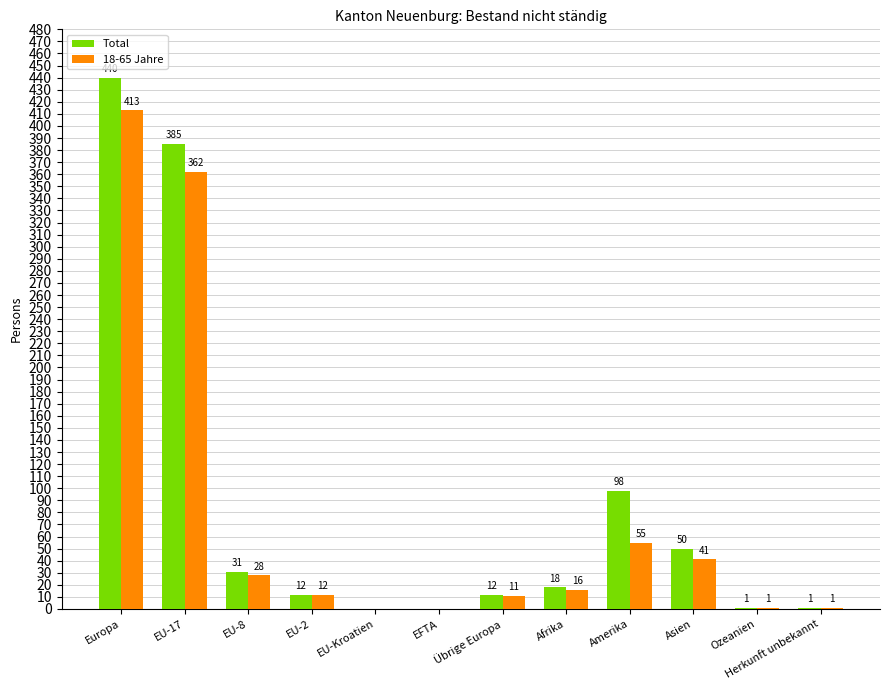

What is the sum of all 18-65 Jahre values?

940